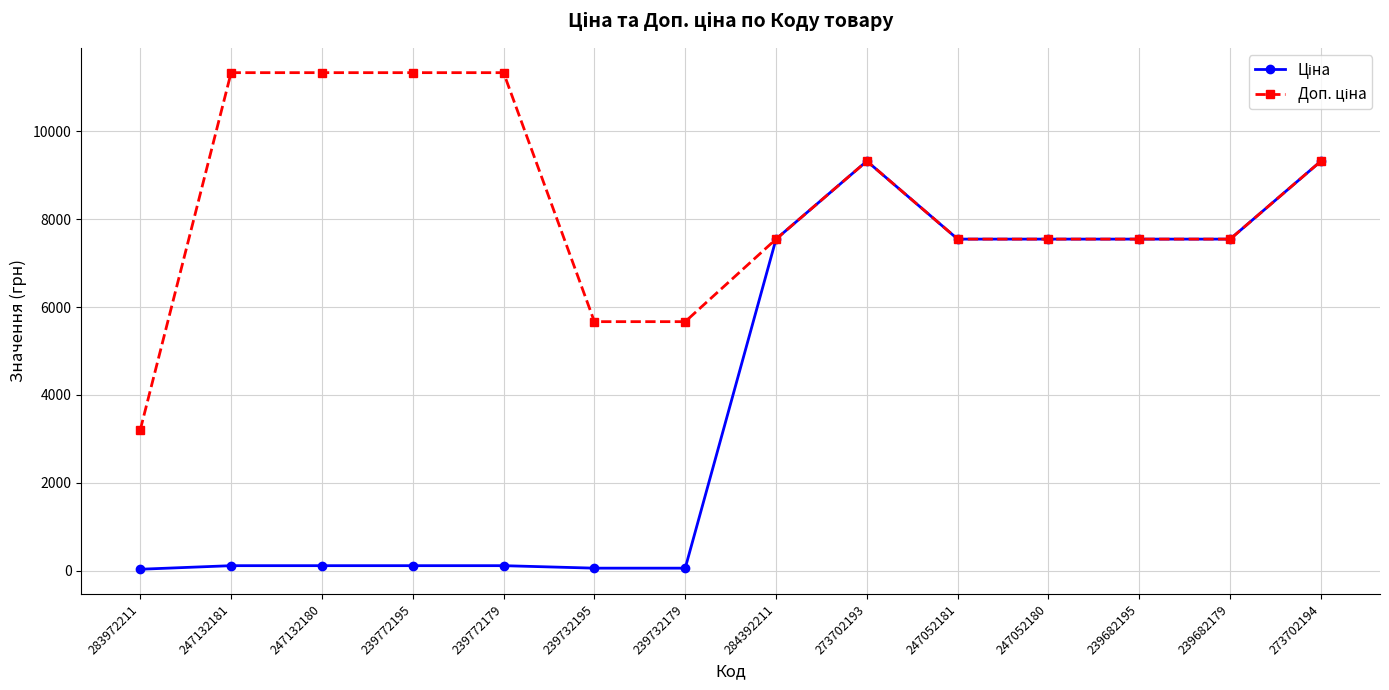

Count the number of categories in the chart.

14